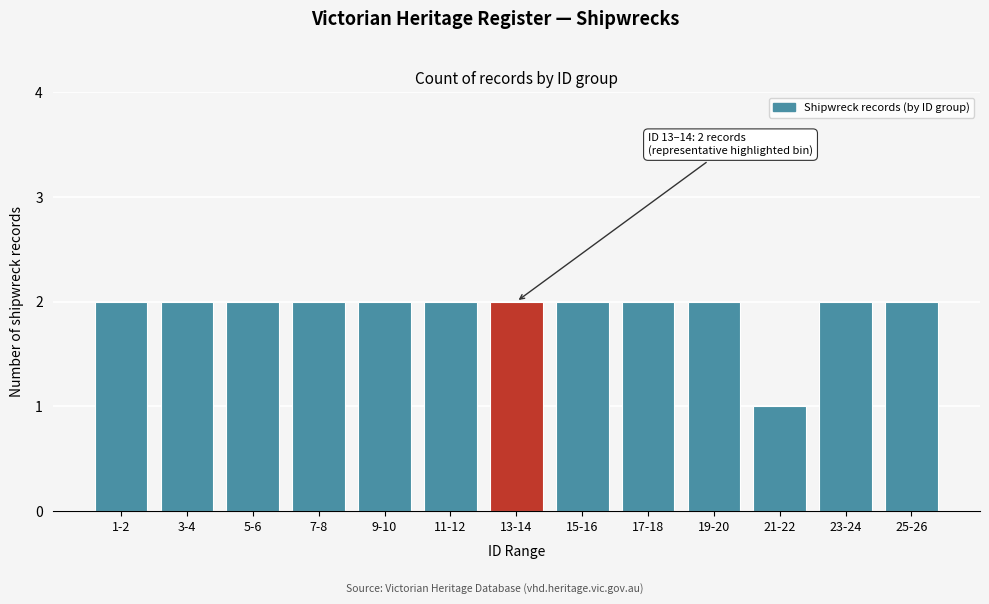

Reading right to left, extract all data points from this chart.

25-26=2	23-24=2	21-22=1	19-20=2	17-18=2	15-16=2	13-14=2	11-12=2	9-10=2	7-8=2	5-6=2	3-4=2	1-2=2